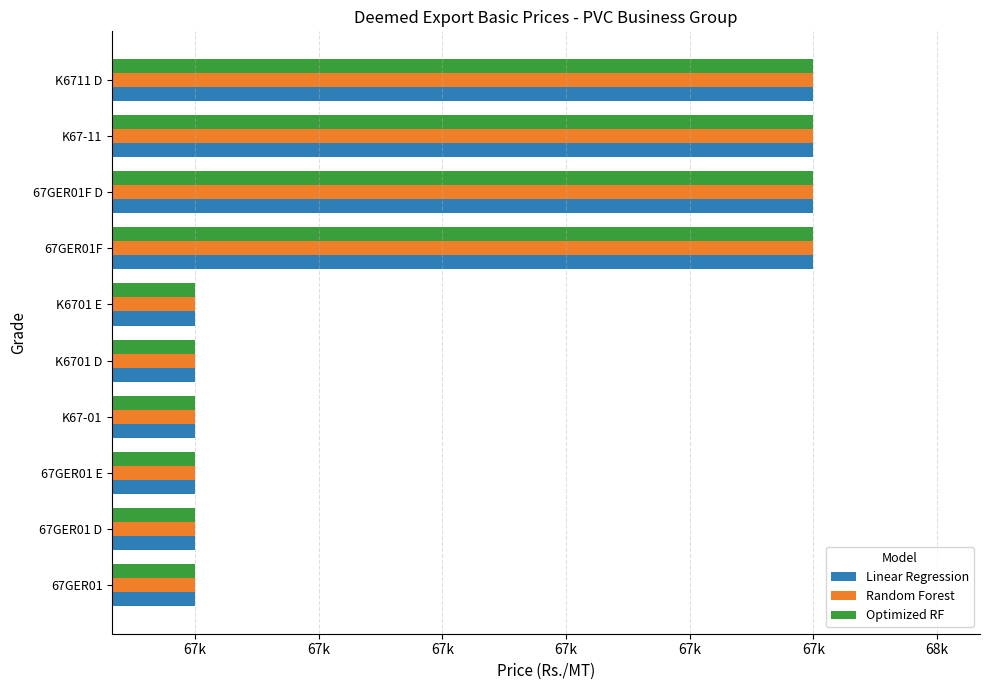

What is the label of the 5th bar from the right?

K6701 E